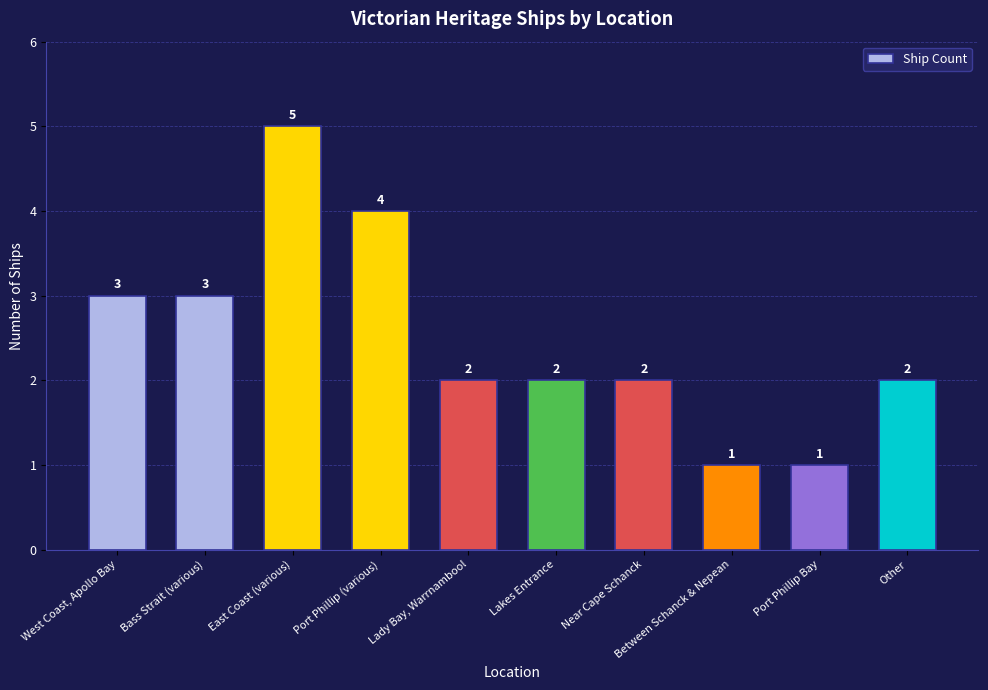

What is the sum of all values?

25